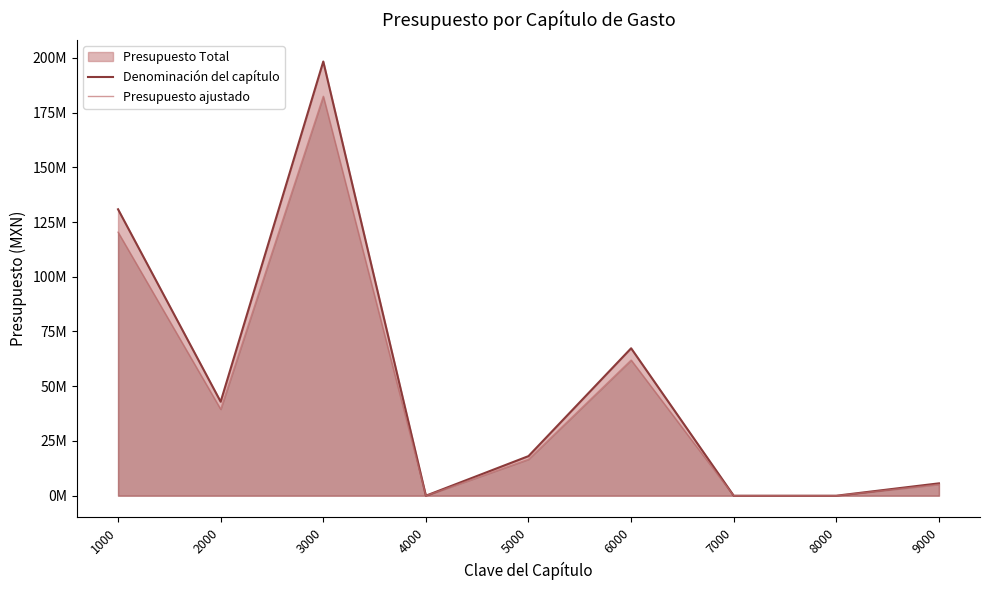

Between 9000 and 3000, which is larger?

3000